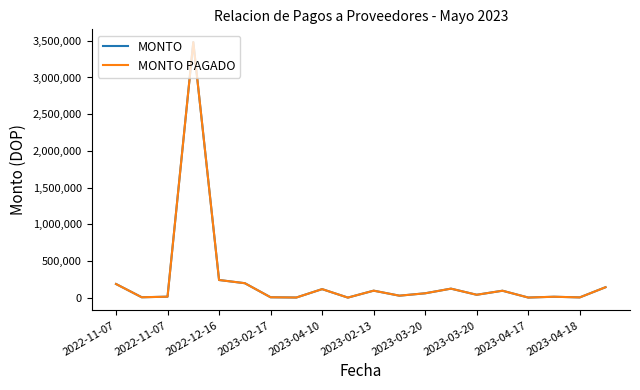

Does the chart display data point markers on the line(s)?

No